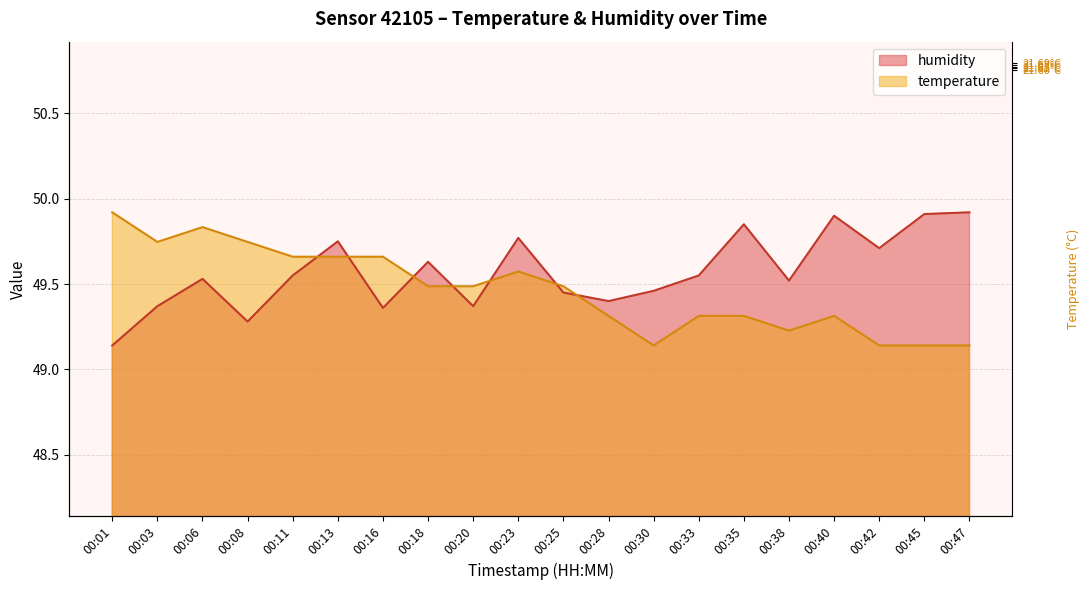

What value does the temperature series have at 00:16?

49.7